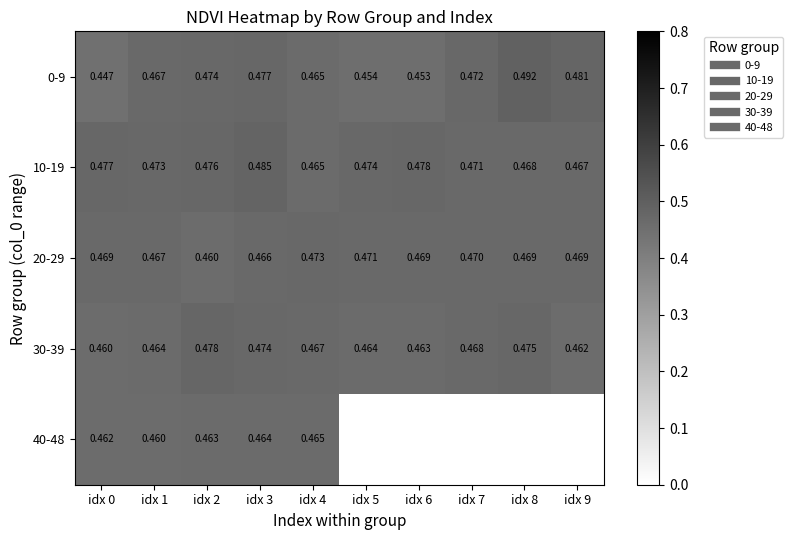

Which series has the largest total across all categories?

10-19